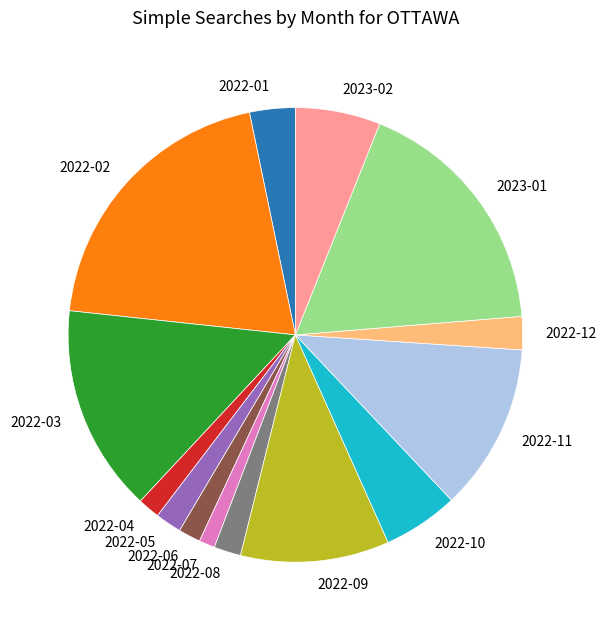

Which category has the biggest portion of the pie?

2022-02